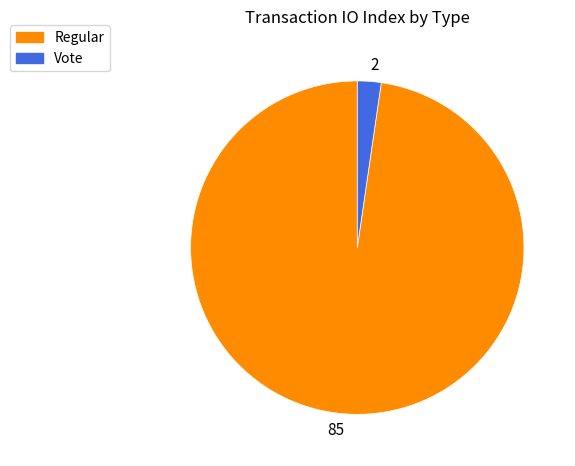

Count the number of slices in the pie.

2